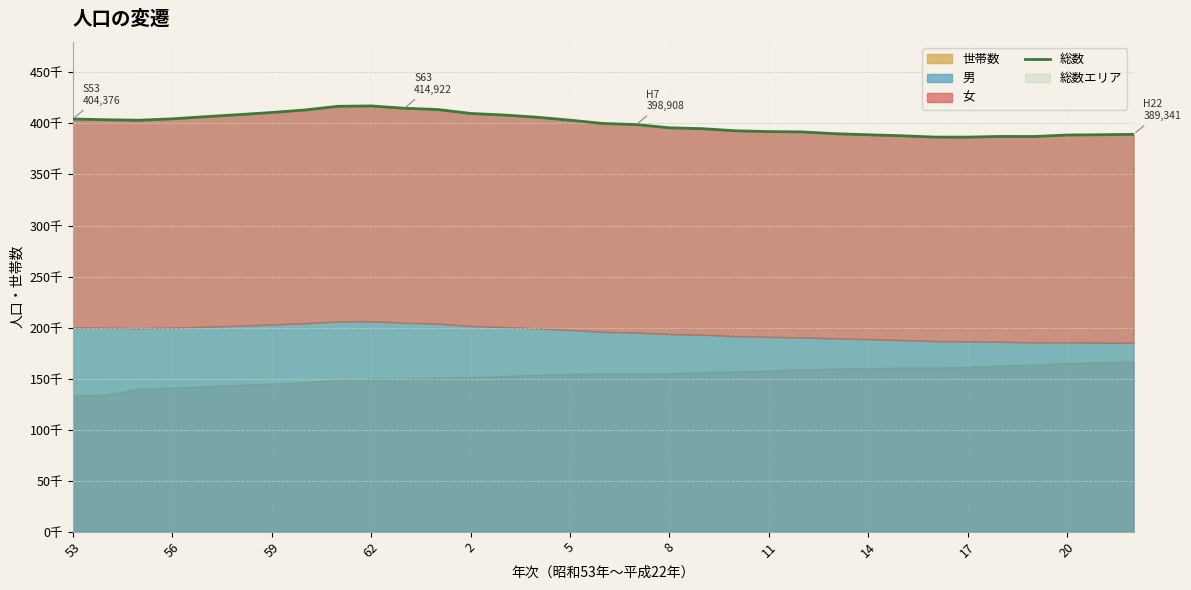

What is the sum of all values?

13192837